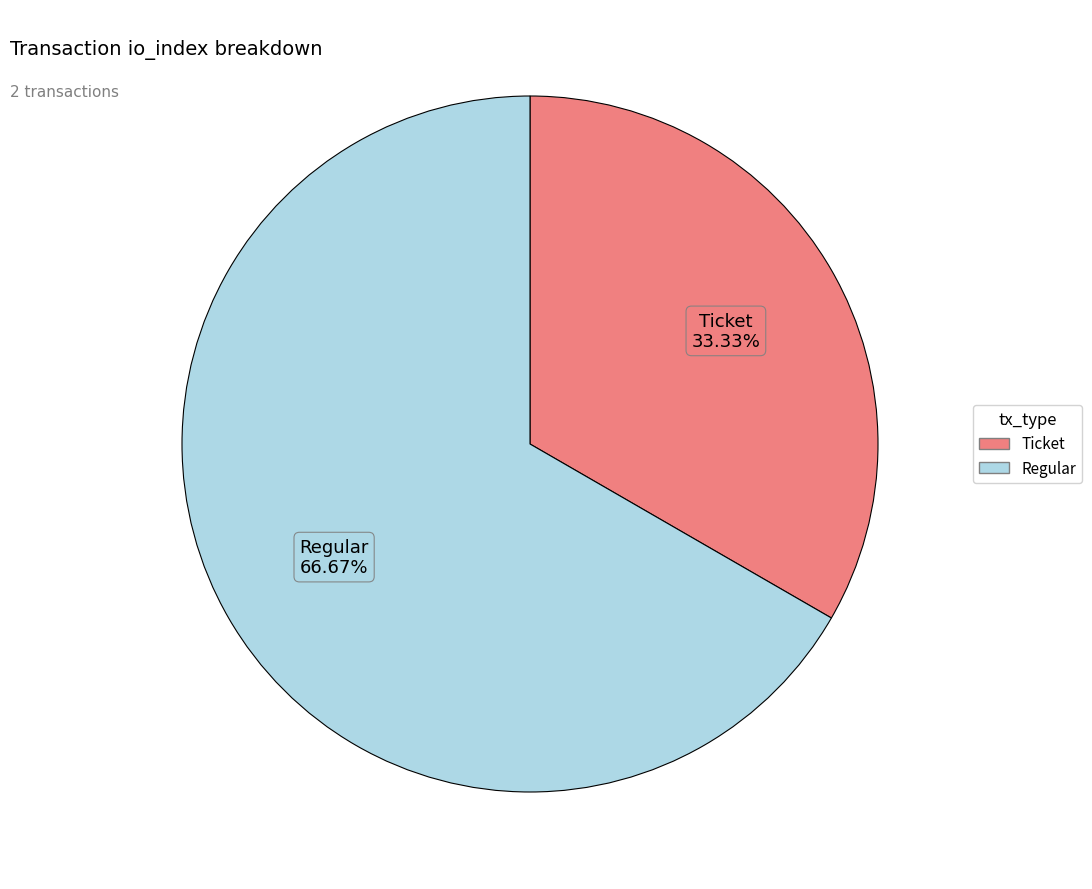

Which slice is the smallest?

Ticket